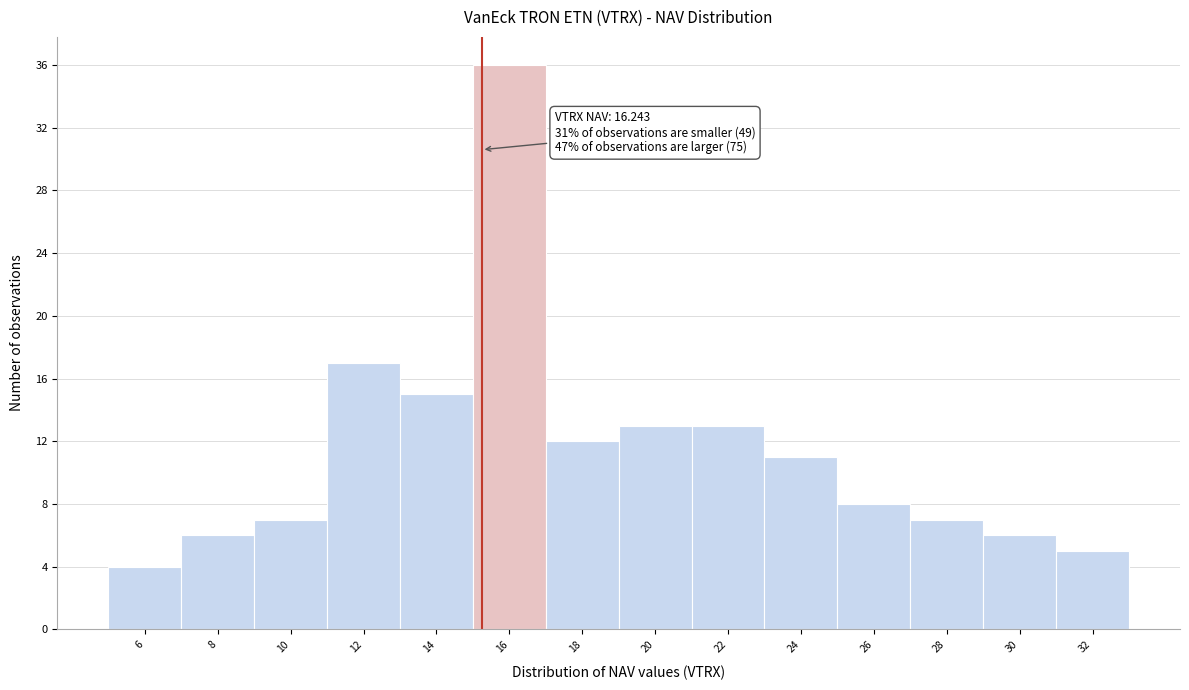

Reading right to left, transcribe all the data shown in this chart.

32=5	30=6	28=7	26=8	24=11	22=13	20=13	18=12	16=36	14=15	12=17	10=7	8=6	6=4